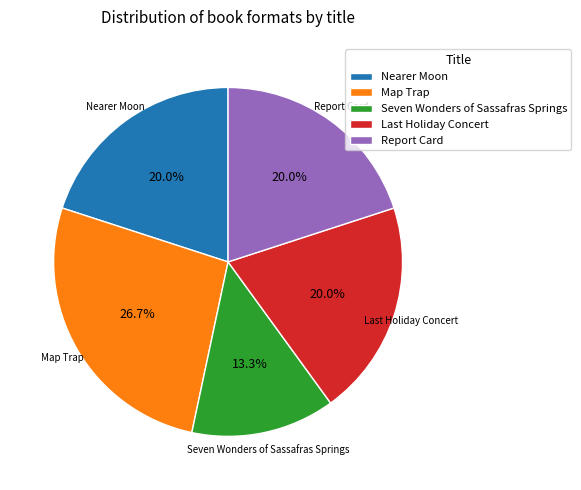

How many slices are in this pie chart?

5